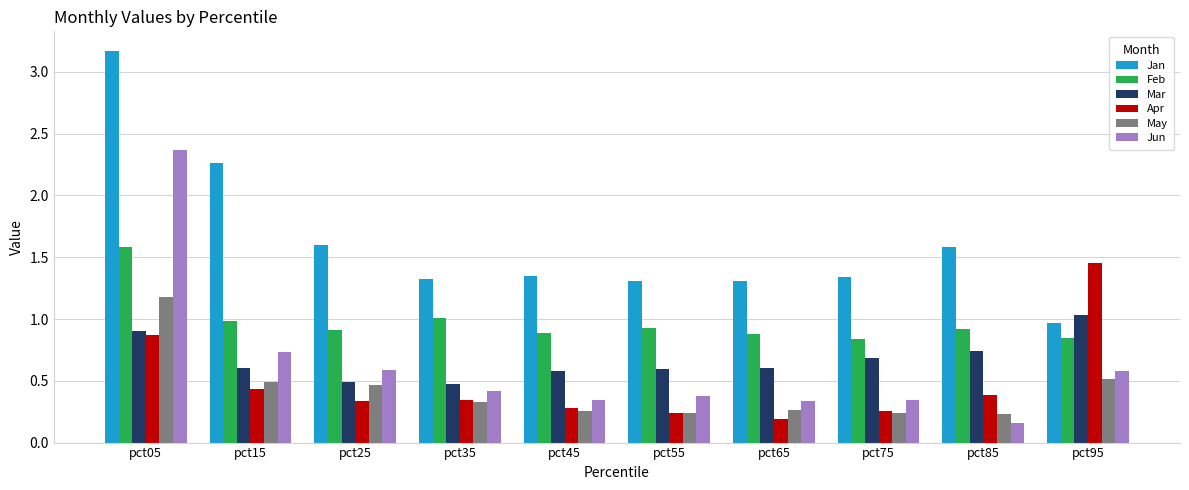

What is the greatest value displayed?

3.2